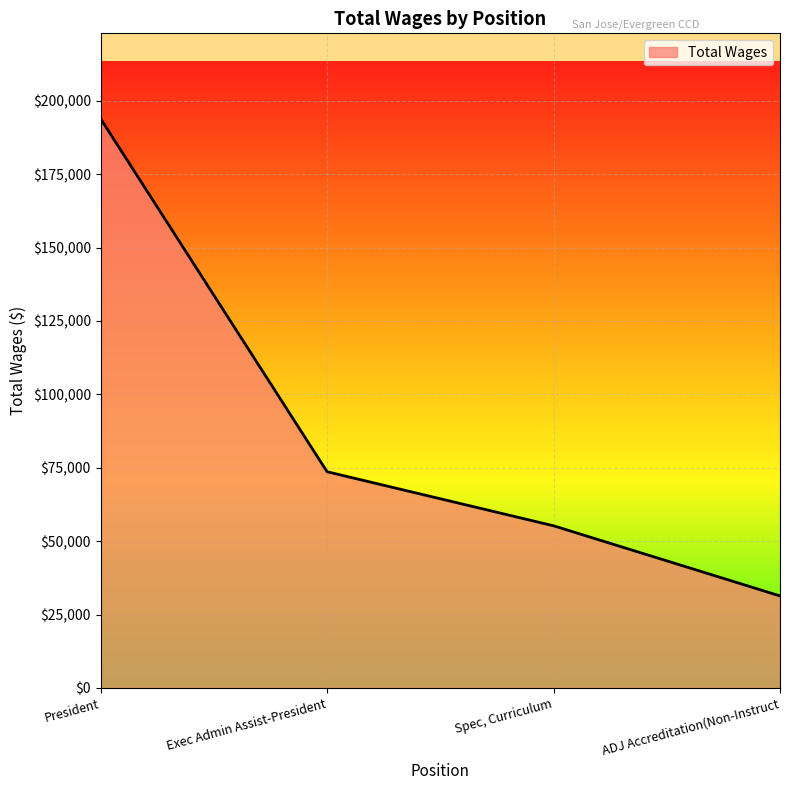

What is the greatest value displayed?

193886